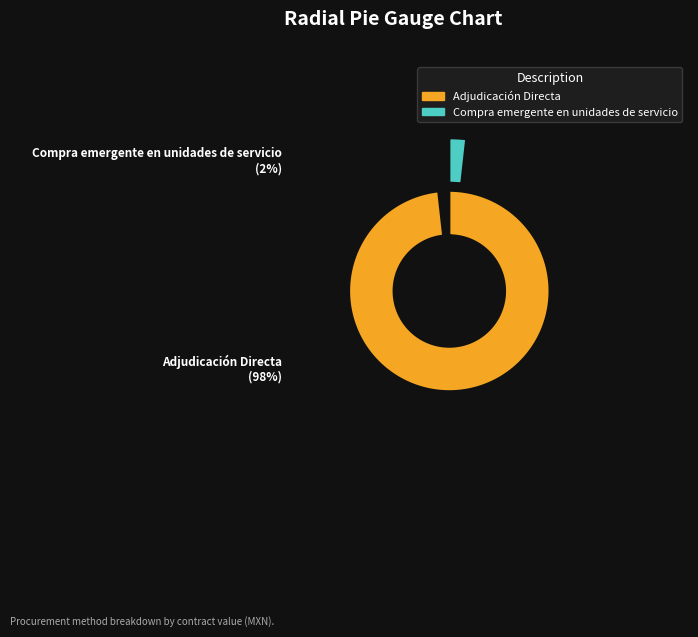

How many segments does this pie chart have?

2